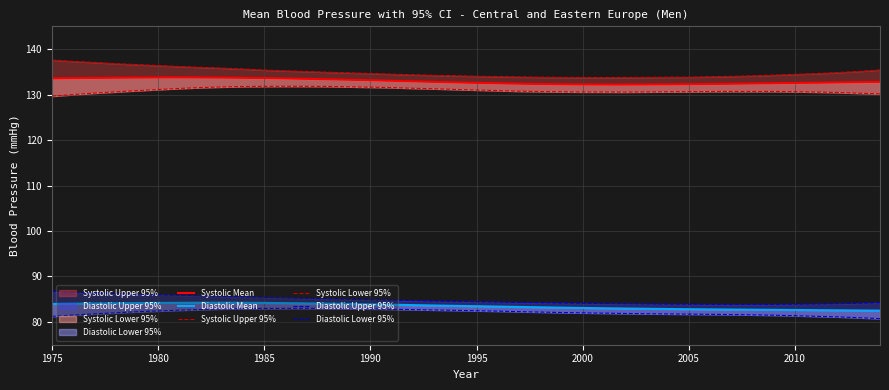

Is the value of Systolic Upper 95% at 1975 greater than the value of Diastolic Mean at 1980?

Yes